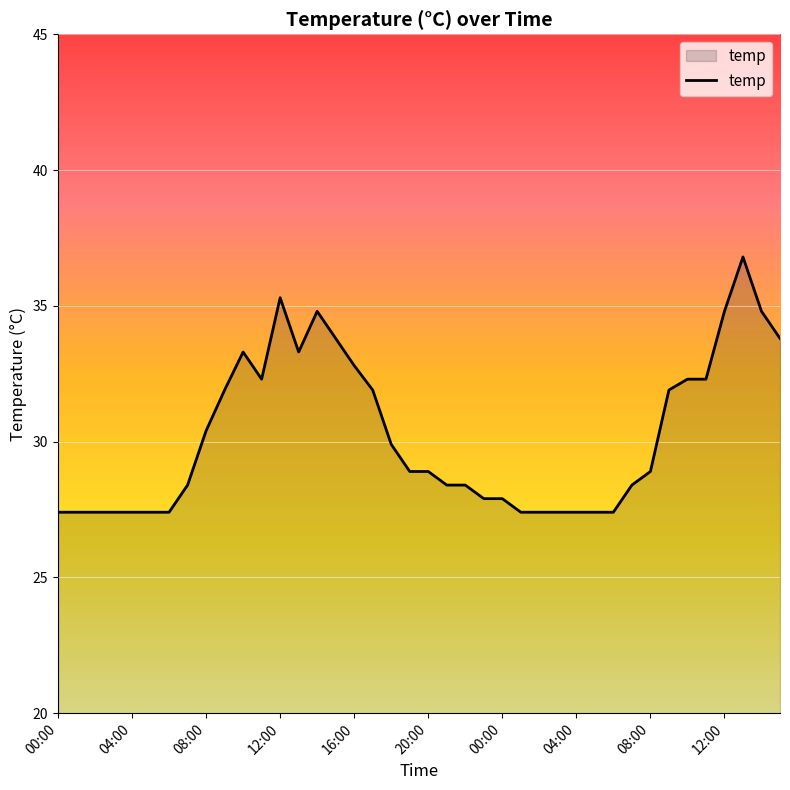

What is the minimum value shown in the chart?

27.4